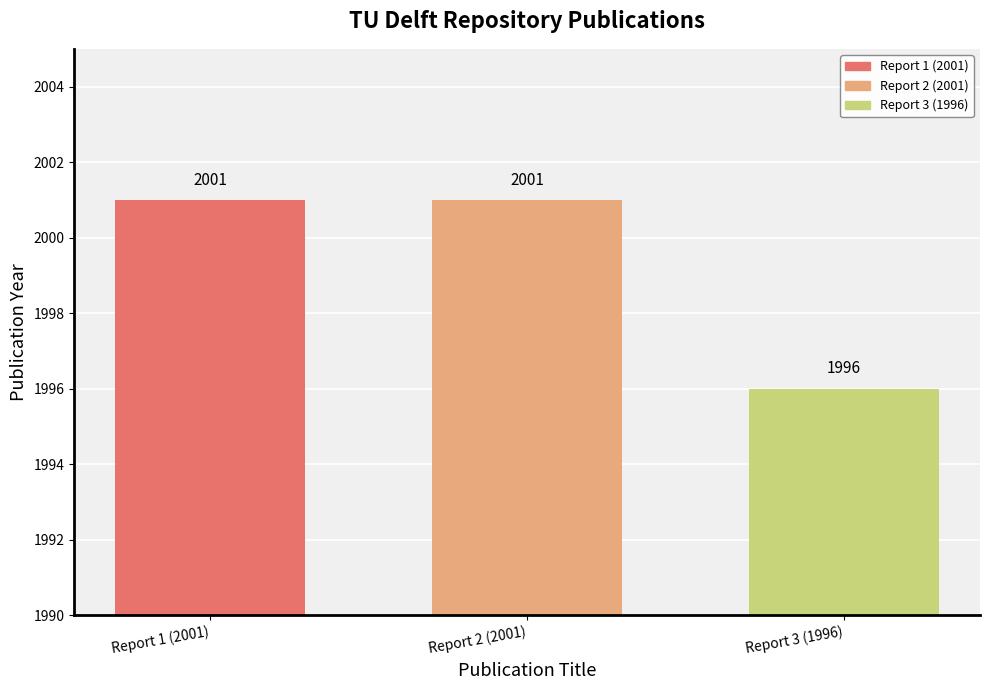

What is the approximate value of Report 3 (1996) at Report 2 (2001)?

1996